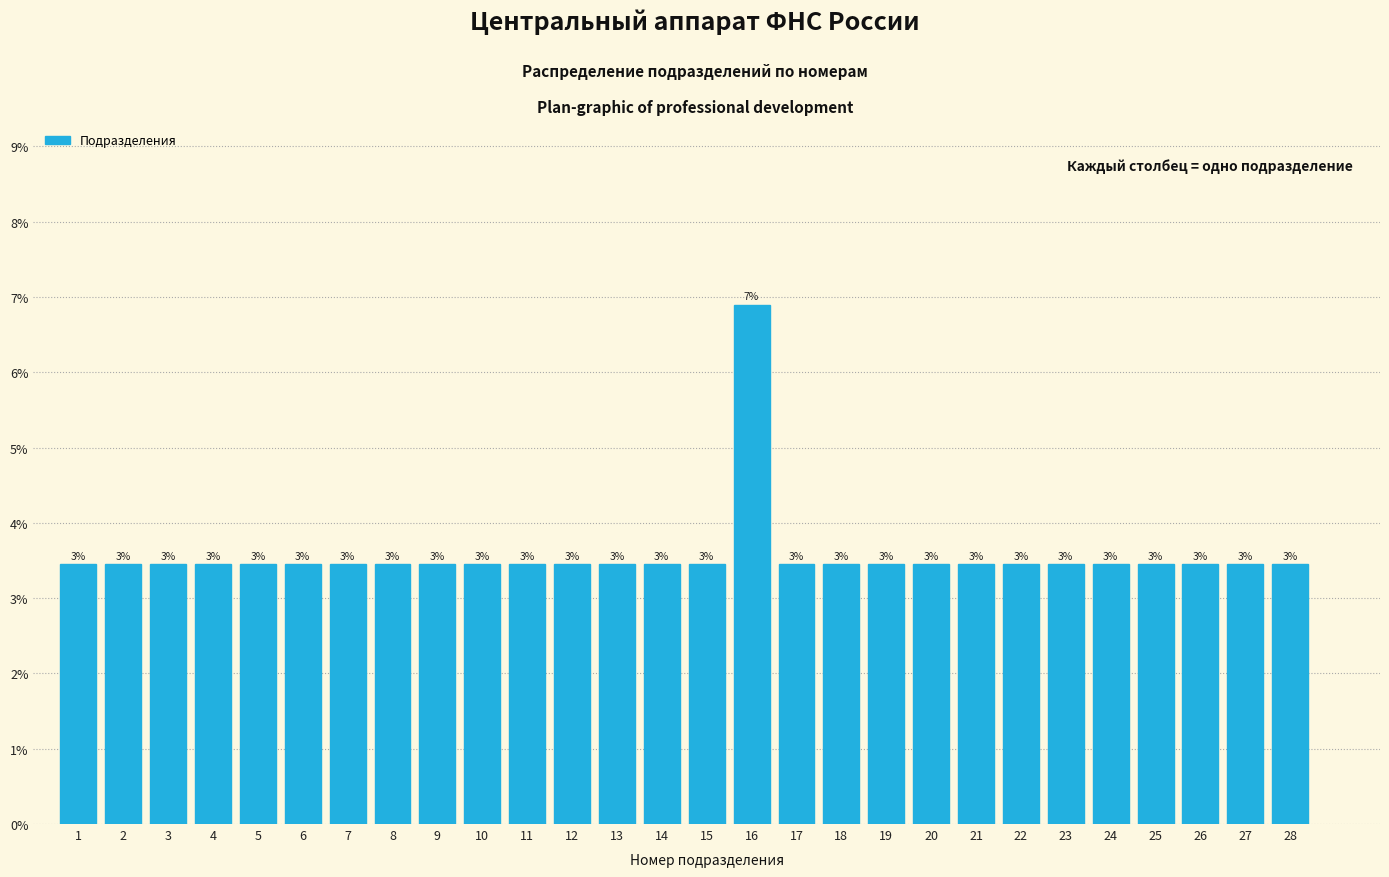

Does the chart contain any negative values?

No